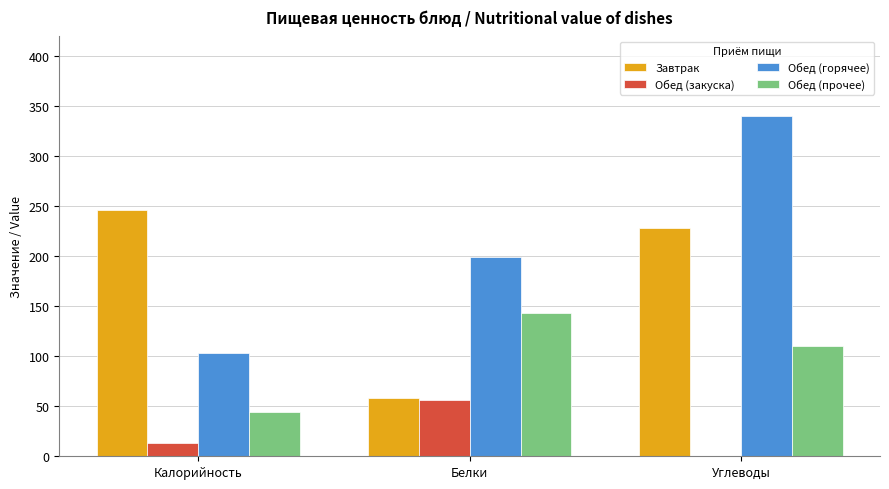

True or false: Обед (закуска) has a value of 26.3 at Белки.

False